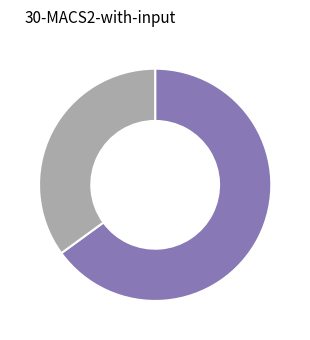

Is there a majority slice in this chart?

Yes